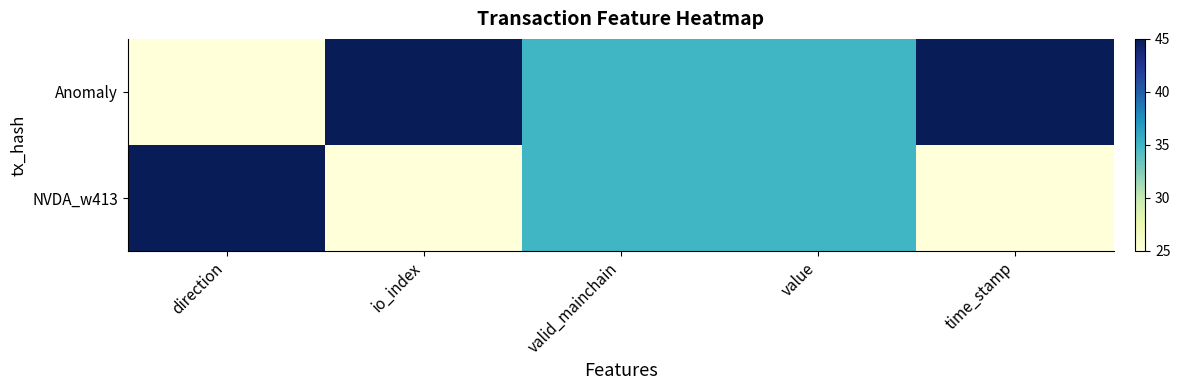

What is the smallest value displayed?

25